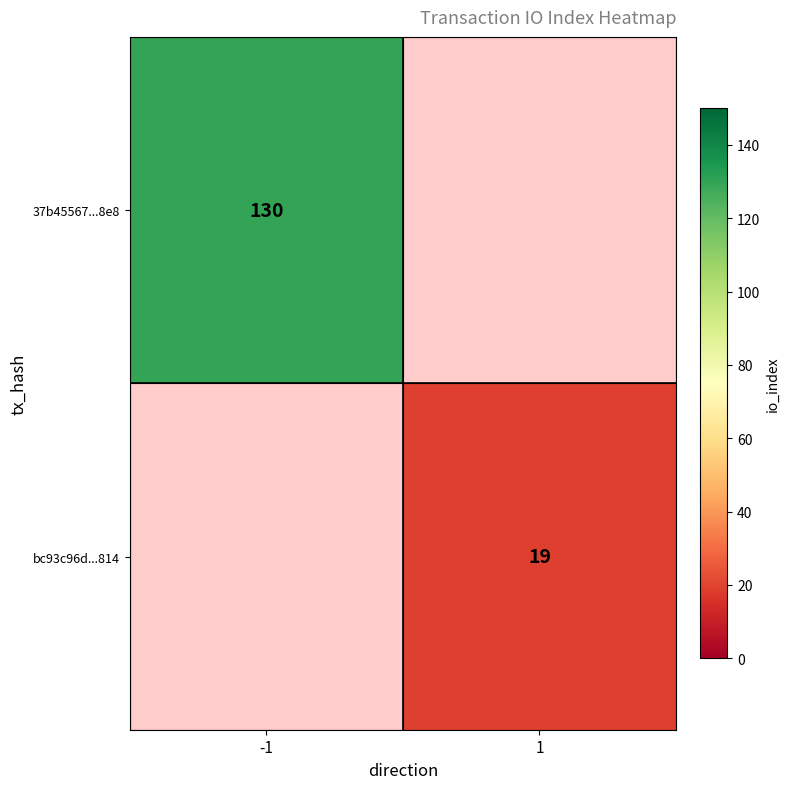

Is it true that 37b45567...8e8 equals 130 at -1?

True